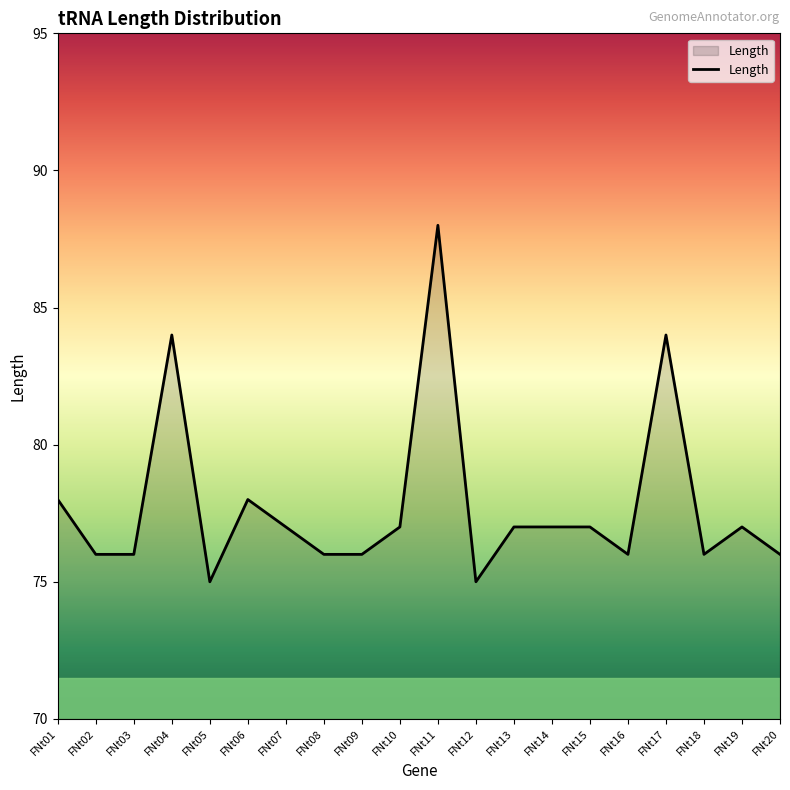

What is the maximum value shown in the chart?

88